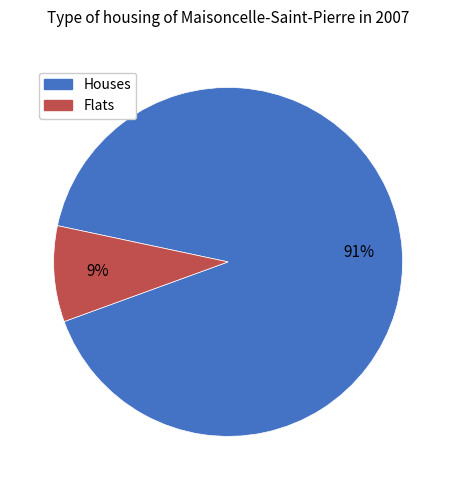

To the nearest percent, what is the average slice percentage?

50%